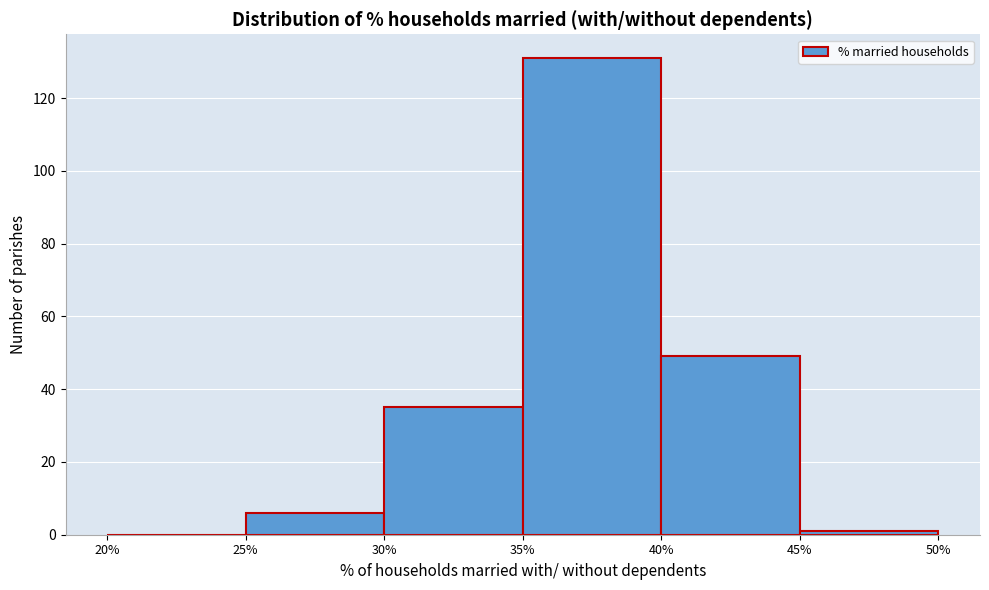

Reading left to right, transcribe this chart: for each bar, give the range it covers on the x-axis and its height. The values are not printed on the chart, so give them approximately, as read against the axis.

20% to 25%: 0
25% to 30%: 6
30% to 35%: 36
35% to 40%: 132
40% to 45%: 50
45% to 50%: under 2